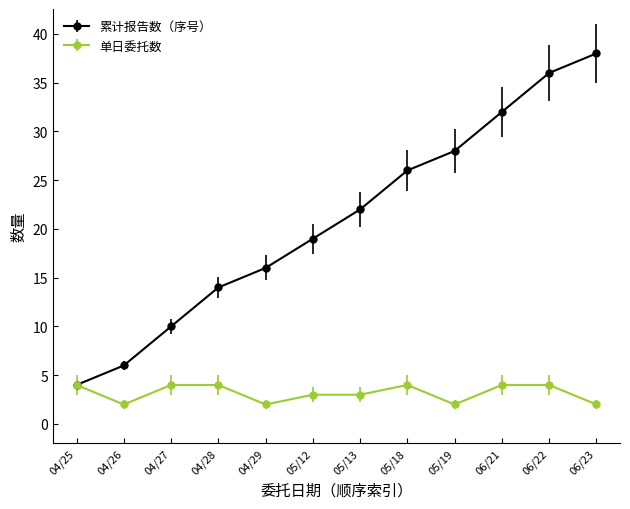

True or false: 累计报告数（序号） has more than 2 interior local peaks.

False